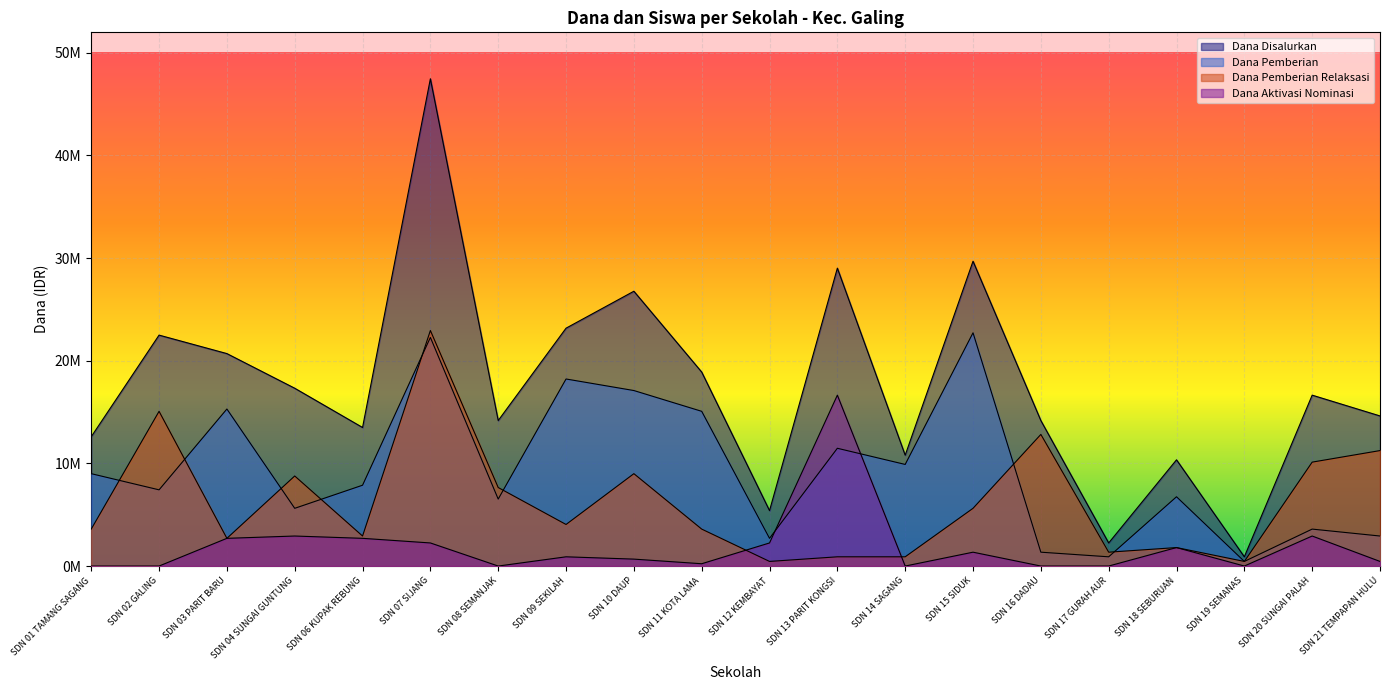

What is the difference between the highest and lowest values at SDN 16 DADAU?

14175000